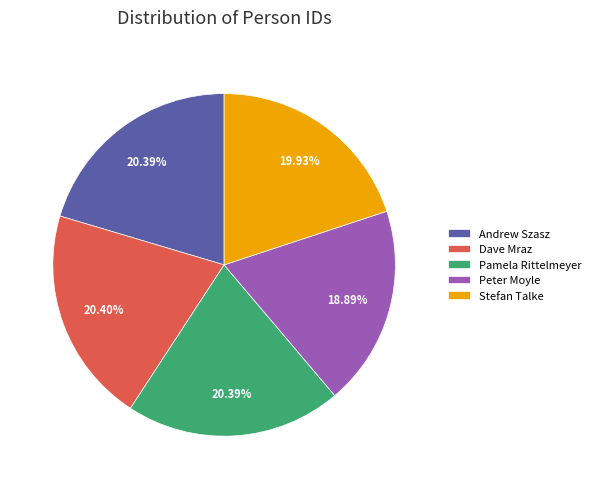

Approximately how many times larger is the value at Peter Moyle compared to Stefan Talke?

0.9